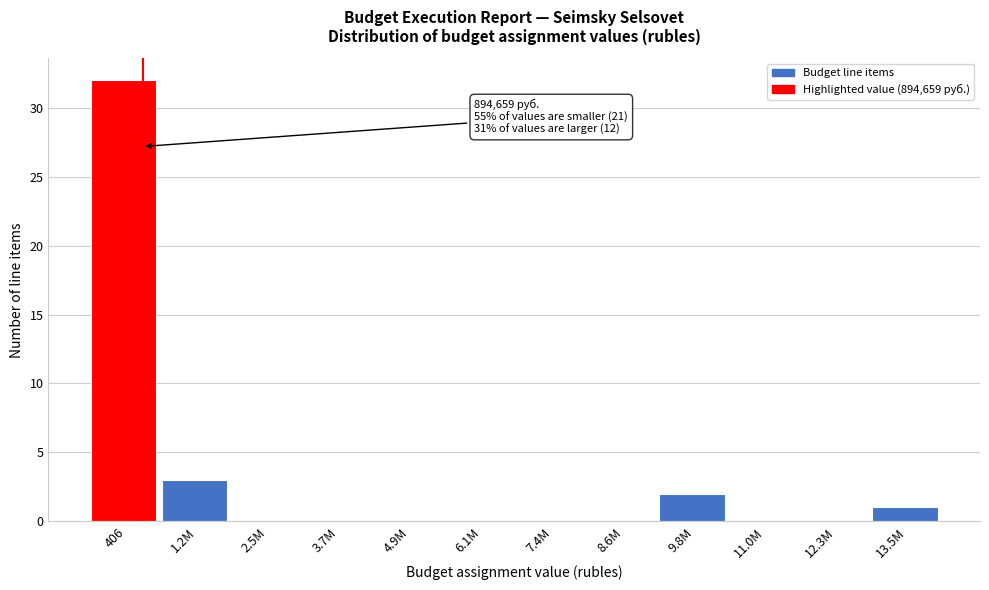

Reading right to left, extract all data points from this chart.

13.5M=1	12.3M=0	11.0M=0	9.8M=2	8.6M=0	7.4M=0	6.1M=0	4.9M=0	3.7M=0	2.5M=0	1.2M=3	406=32